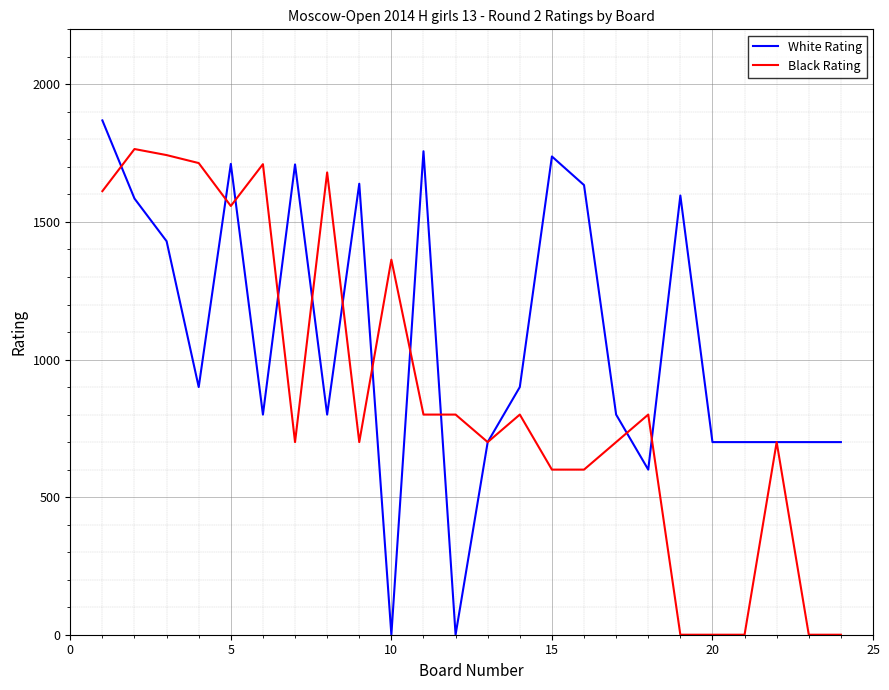

What is the maximum value for White Rating?

1869